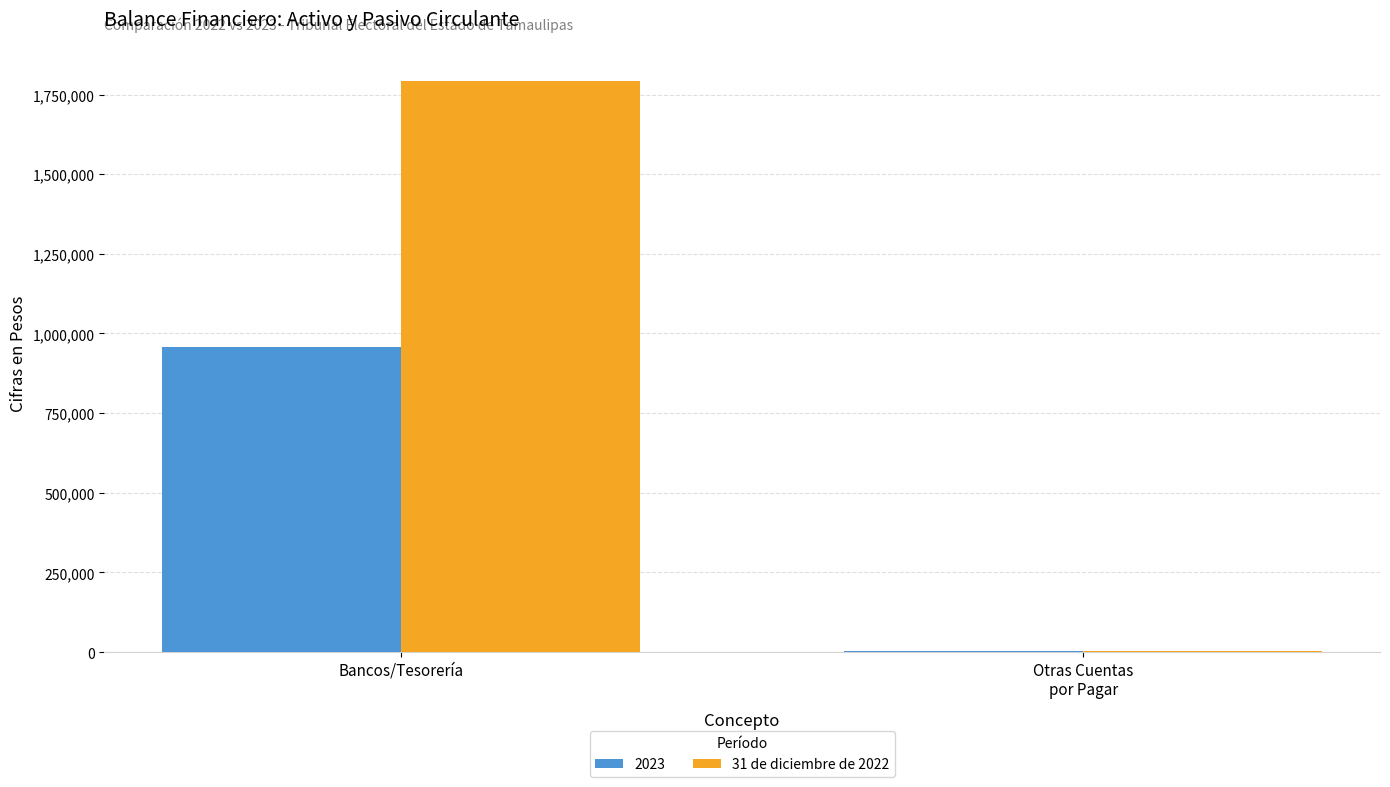

Which category has the highest value in the 2023 series?

Bancos/Tesorería